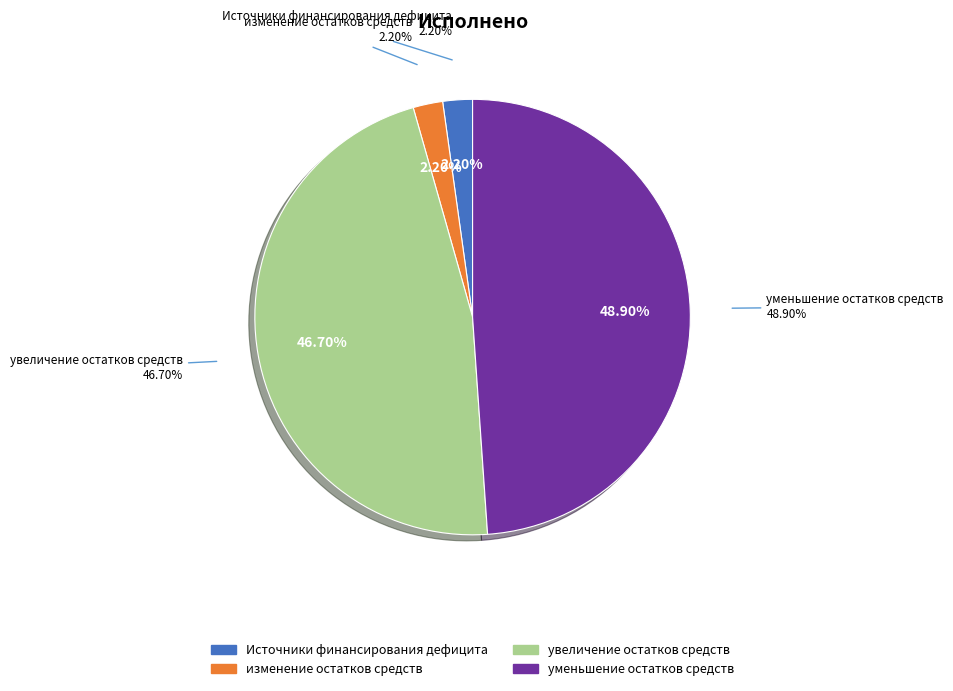

What is the change in value from изменение остатков средств to уменьшение остатков средств, всего?

+24043497.4